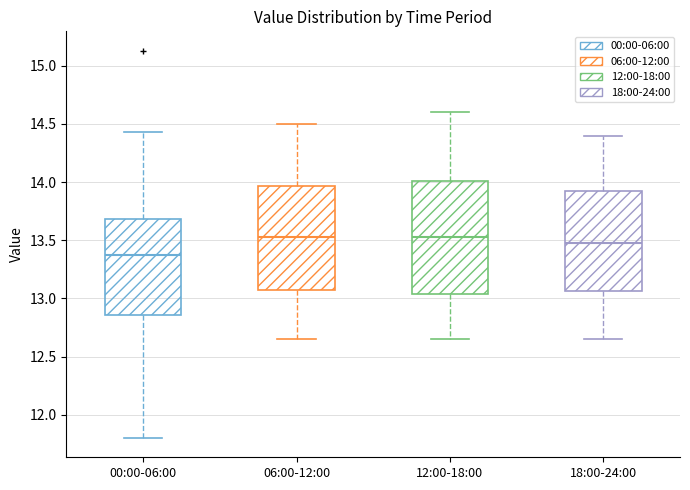

Reading left to right, transcribe this box plot: for each box, give where its median line is, the range the box spans, and where its two whiskers end, as read against the y-axis. The values are not printed on the chart, so give them approximately, as read against the axis.

00:00-06:00: median 13.40, box 12.85 to 13.70, whiskers 11.80 to 14.45
06:00-12:00: median 13.55, box 13.10 to 13.95, whiskers 12.65 to 14.50
12:00-18:00: median 13.55, box 13.05 to 14.00, whiskers 12.65 to 14.60
18:00-24:00: median 13.50, box 13.05 to 13.95, whiskers 12.65 to 14.40